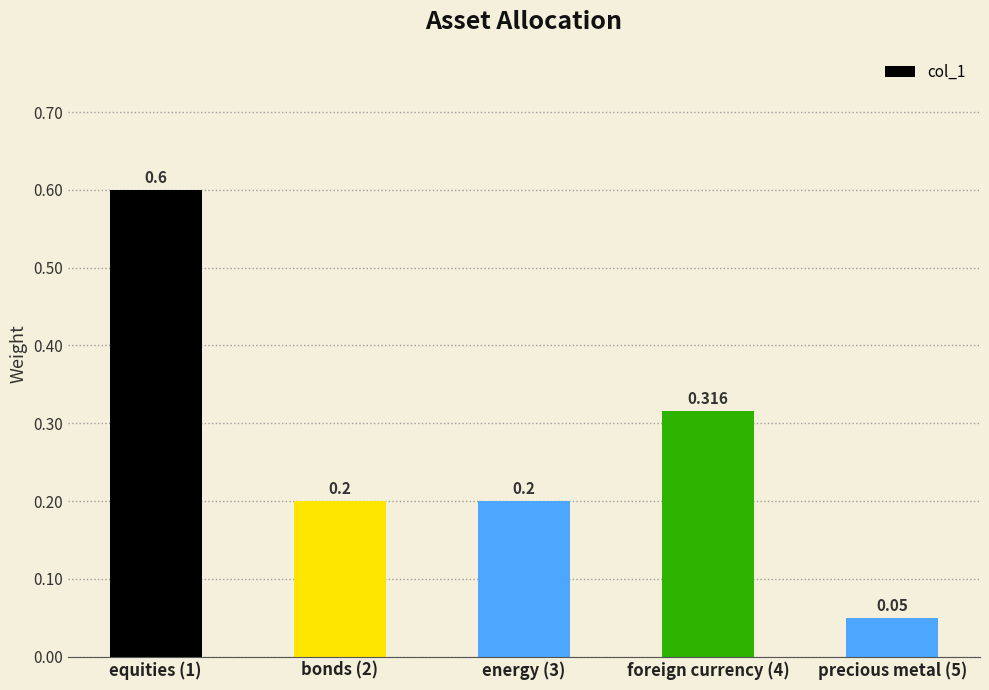

Does the chart contain any negative values?

No